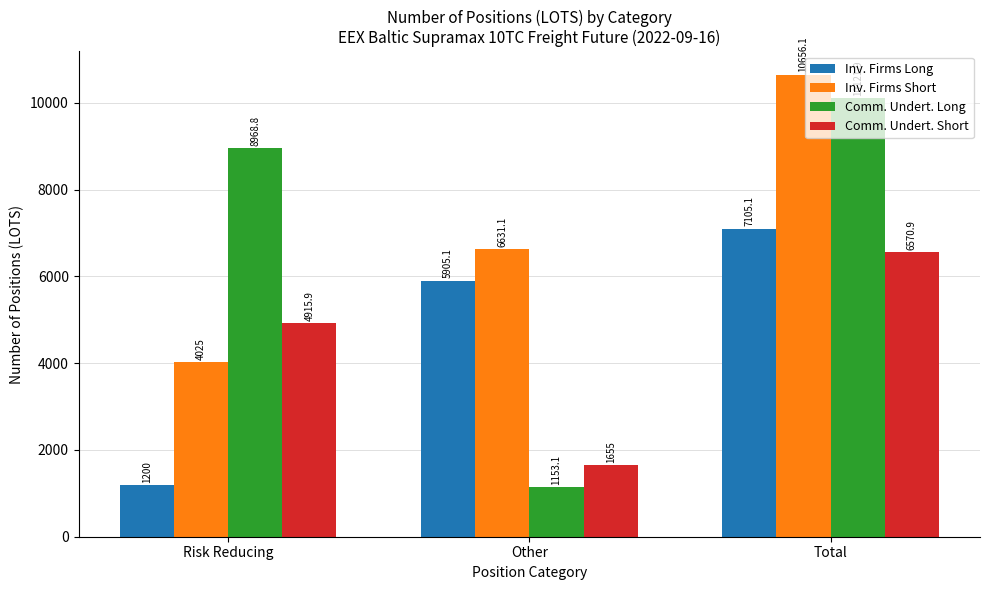

Reading left to right, transcribe all the data shown in this chart.

Inv. Firms Long: Risk Reducing=1200.0	Other=5905.1	Total=7105.1
Inv. Firms Short: Risk Reducing=4025.0	Other=6631.1	Total=10656.1
Comm. Undert. Long: Risk Reducing=8968.8	Other=1153.1	Total=10121.9
Comm. Undert. Short: Risk Reducing=4915.9	Other=1655.0	Total=6570.9